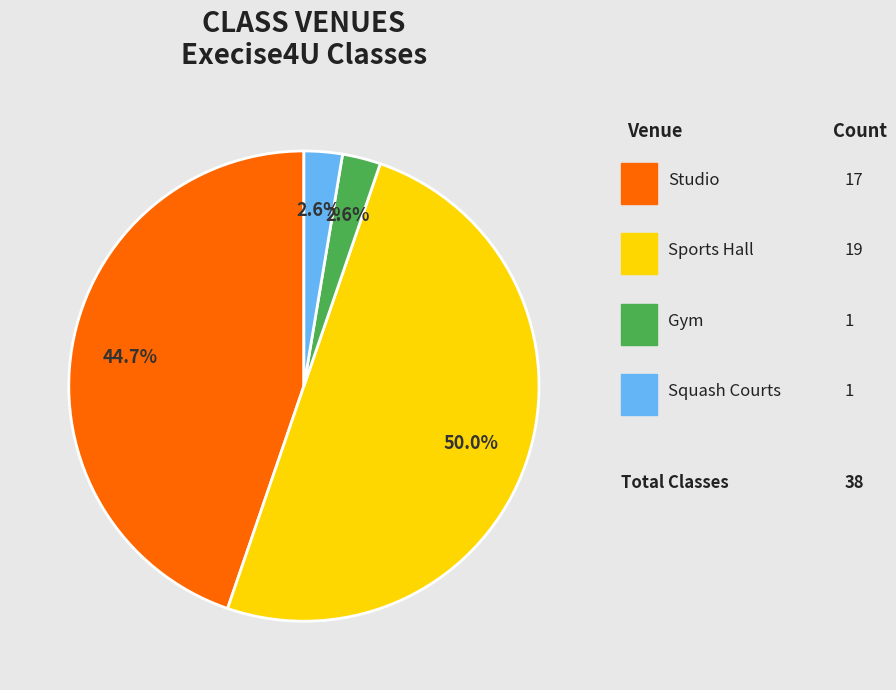

To the nearest percent, what is the difference between the largest and smallest slice percentages?

47%